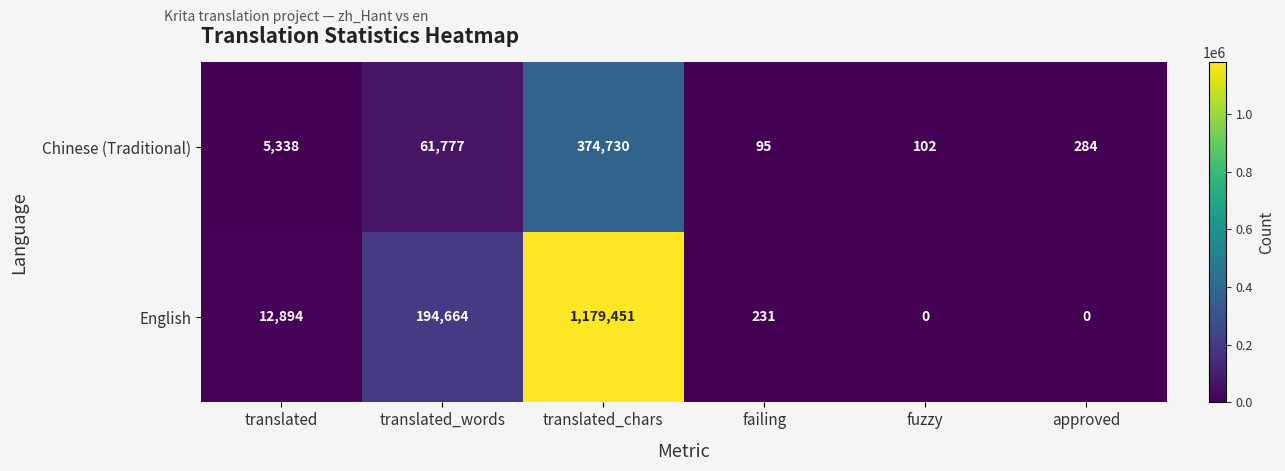

Where is Chinese (Traditional) nearest to the value 187412?

translated_words